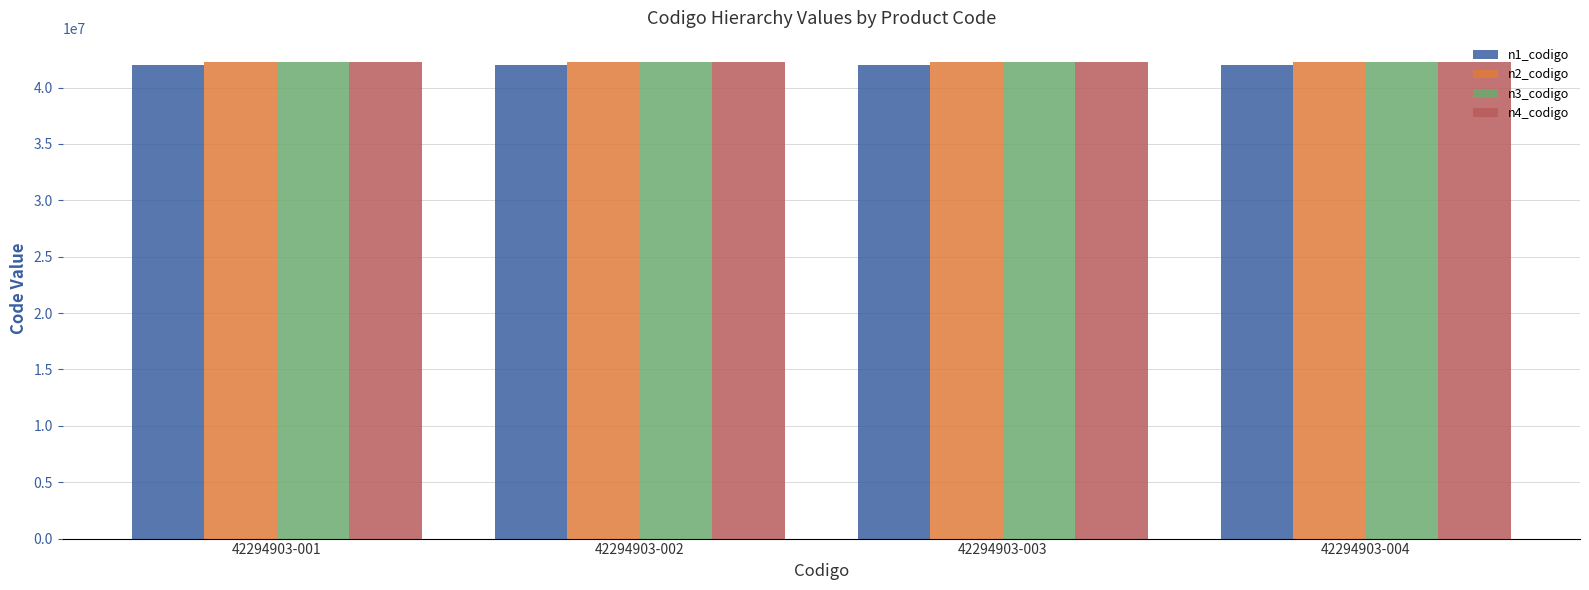

What is the spread (max minus min) of values at 42294903-002?

294903